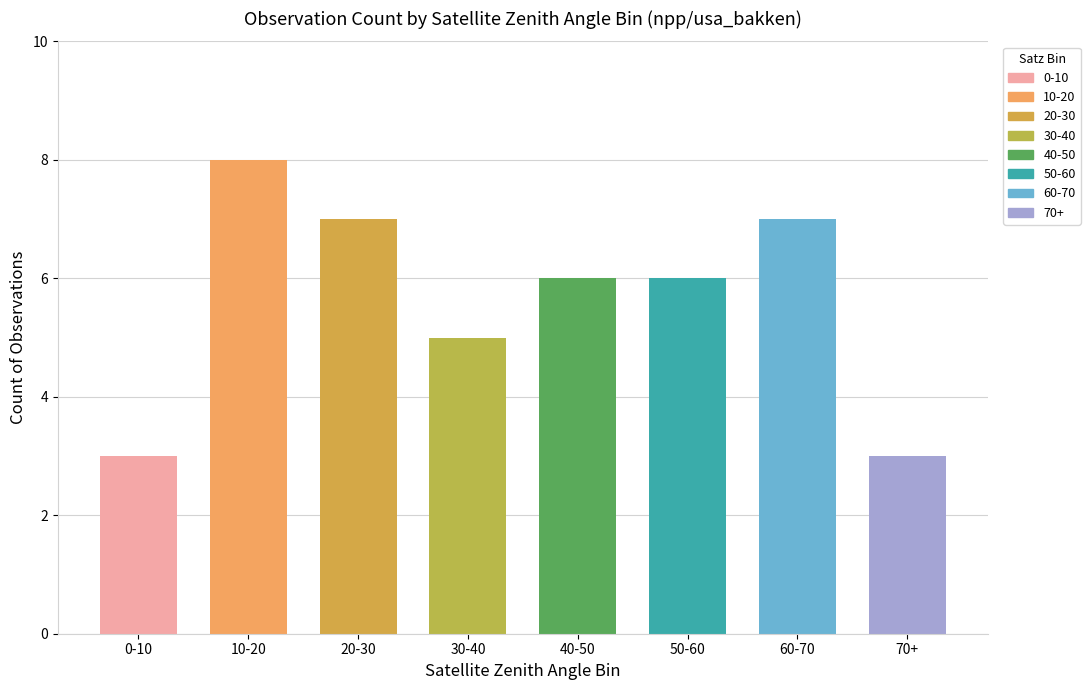

What is the sum of all values?

45